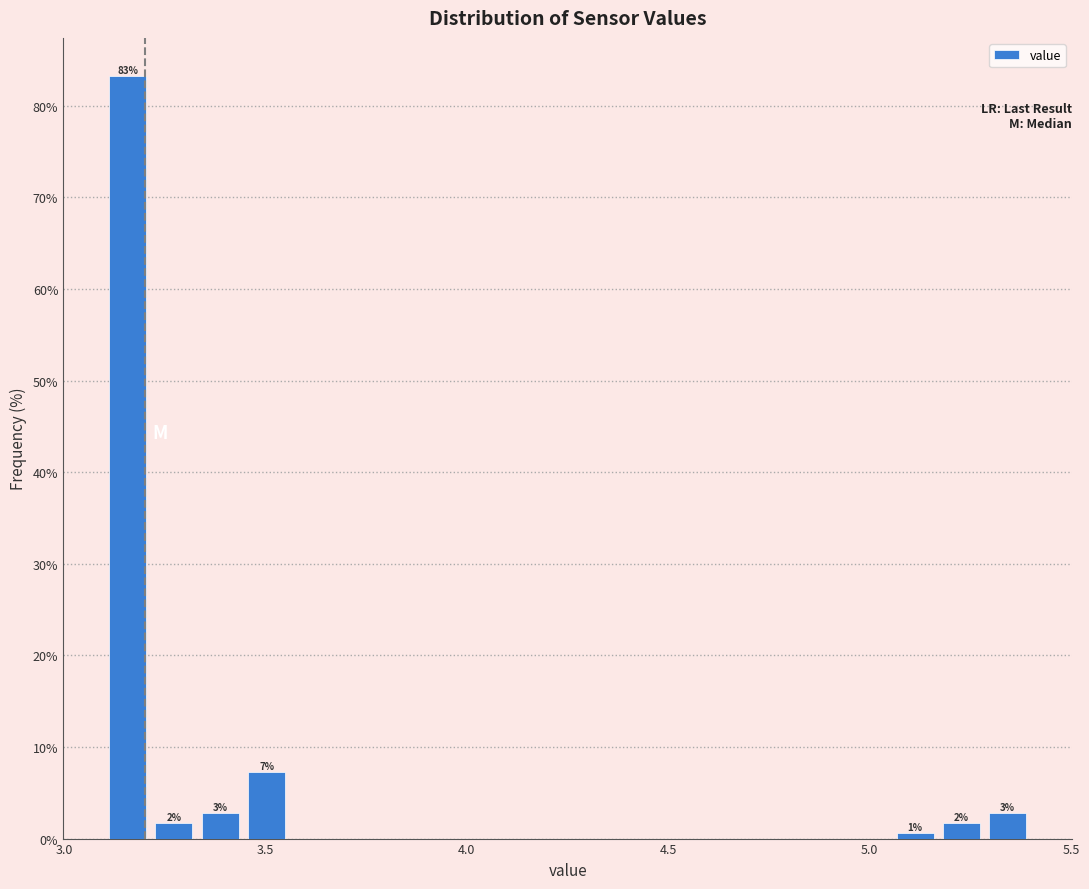

Read against the x-axis, roughly where is the centre of the tallest bar?

3.15